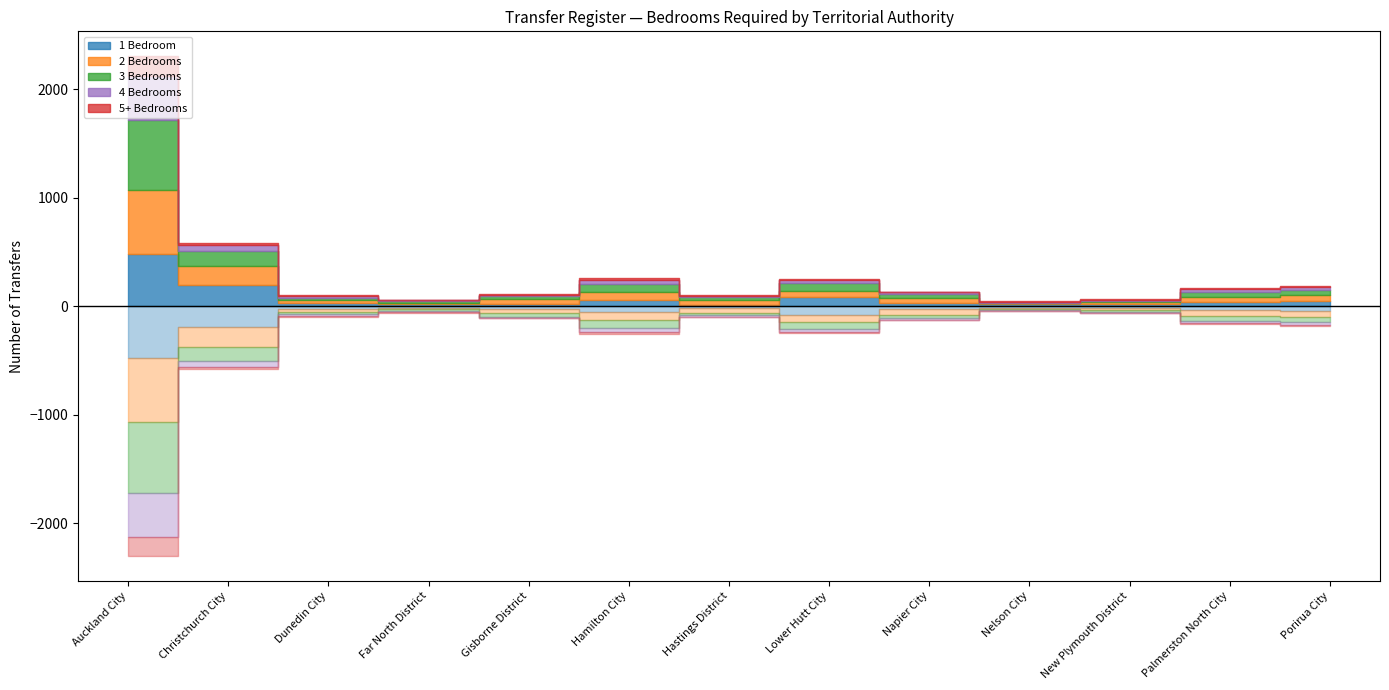

At which label is 2 Bedrooms closest to 301?

Christchurch City